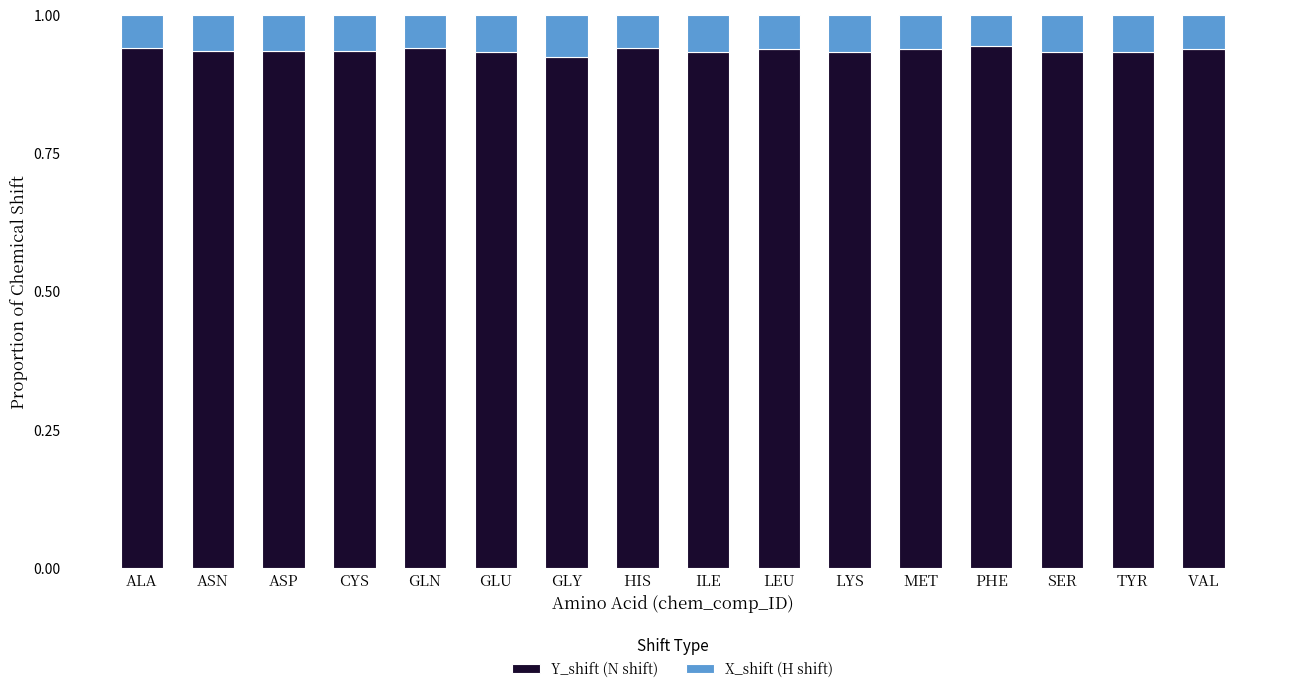

The Y_shift (N shift) series shows 1.6 at TYR. True or false?

False